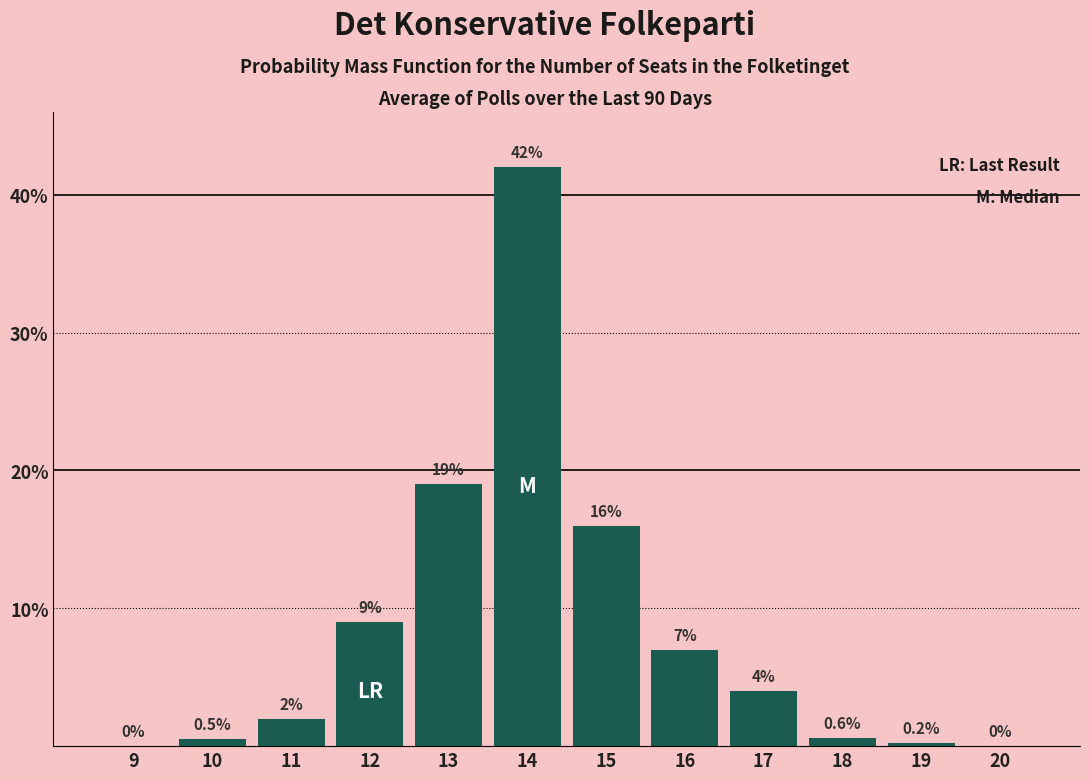

Reading left to right, list all the values displayed in this chart.

9=0.0	10=0.5	11=2.0	12=9.0	13=19.0	14=42.0	15=16.0	16=7.0	17=4.0	18=0.6	19=0.2	20=0.0